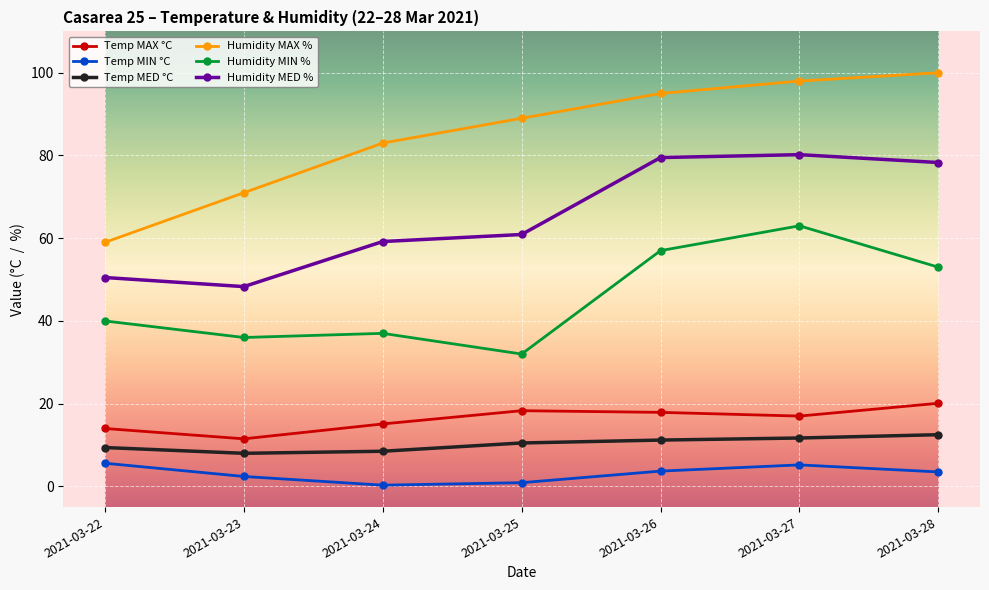

Where does the Temp MAX °C series first go above 17?

2021-03-25